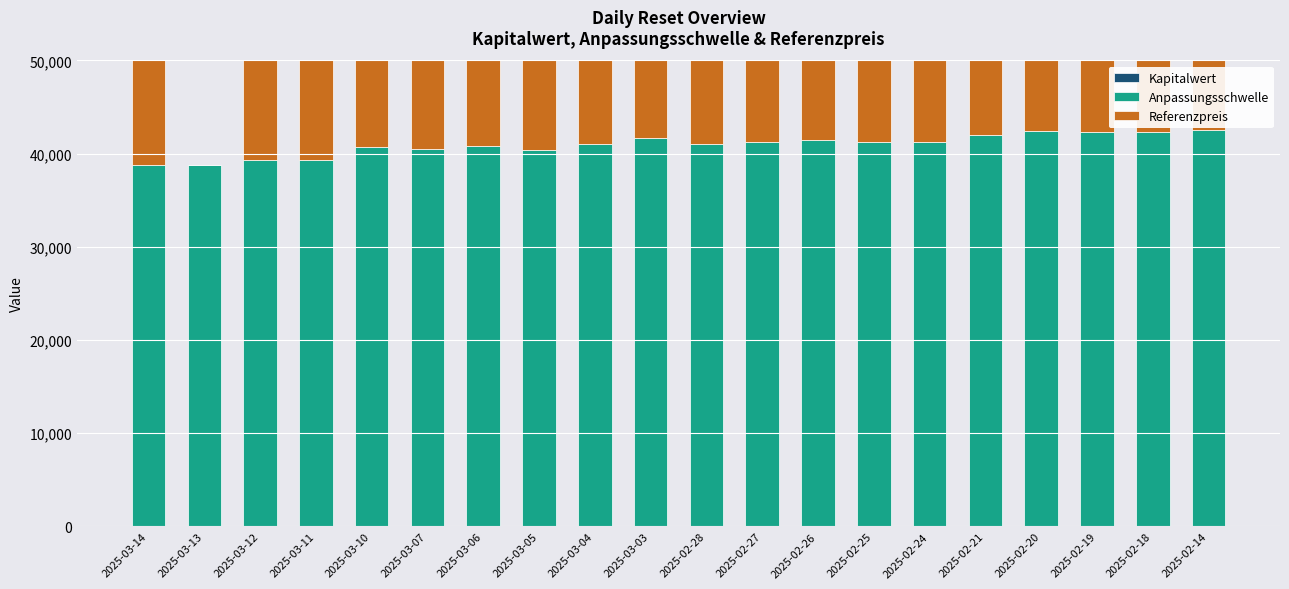

List the series in order of their peak value, highest first.

Referenzpreis, Anpassungsschwelle, Kapitalwert